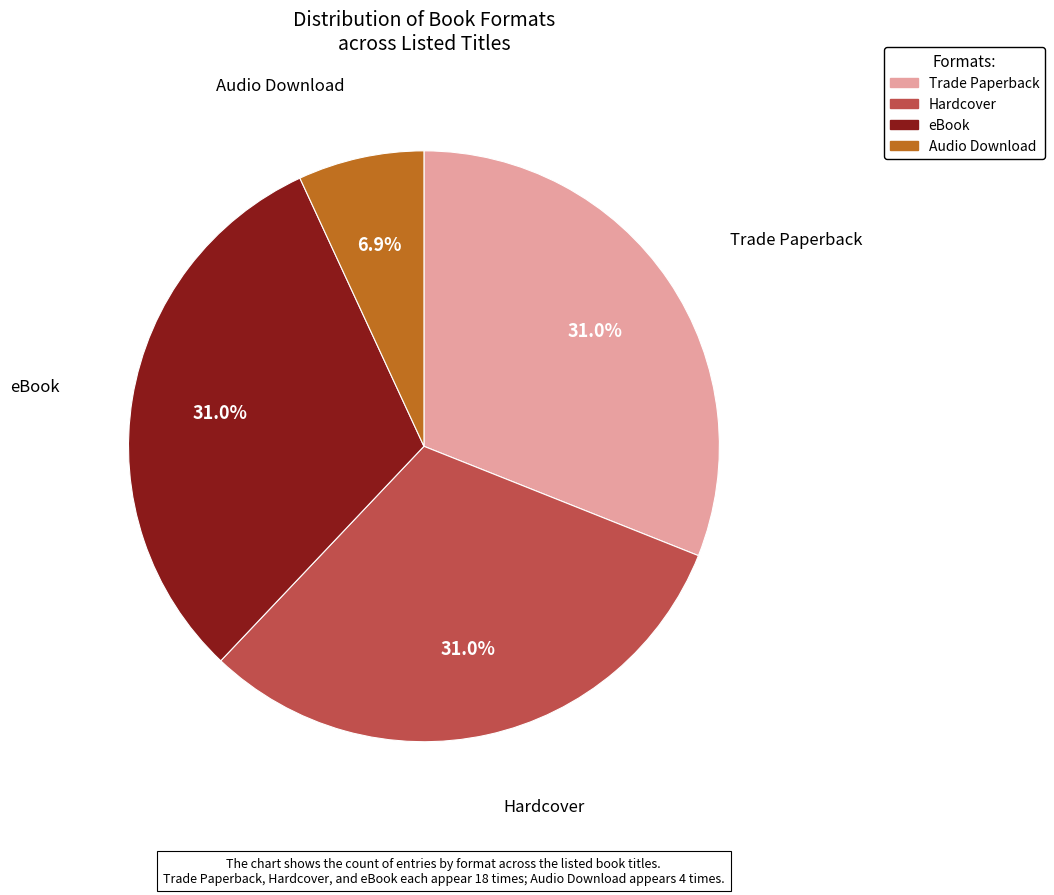

To the nearest percent, what percentage of the pie is Hardcover?

31%